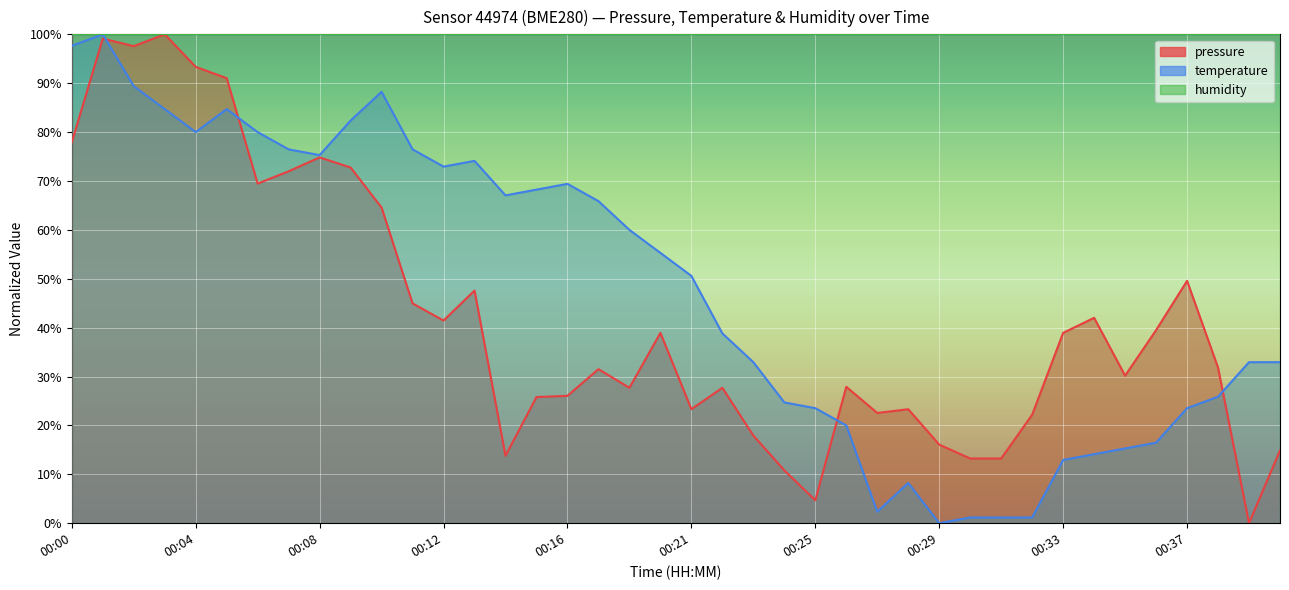

Where is the first local maximum for pressure?

00:01